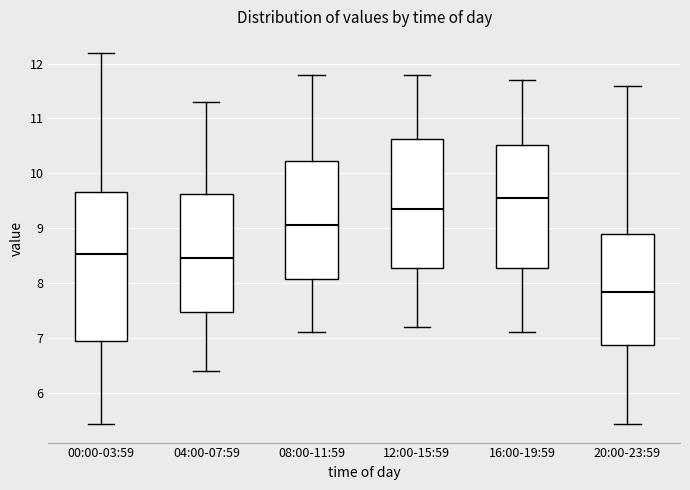

Reading left to right, read every box against the y-axis: the position of its median line, the range the box covers, and the ends of its whiskers. The values are not printed on the chart, so give them approximately, as read against the axis.

00:00-03:59: median 8.5, box 7.0 to 9.7, whiskers 5.4 to 12.2
04:00-07:59: median 8.5, box 7.5 to 9.6, whiskers 6.4 to 11.3
08:00-11:59: median 9.1, box 8.1 to 10.2, whiskers 7.1 to 11.8
12:00-15:59: median 9.4, box 8.3 to 10.6, whiskers 7.2 to 11.8
16:00-19:59: median 9.6, box 8.3 to 10.5, whiskers 7.1 to 11.7
20:00-23:59: median 7.8, box 6.9 to 8.9, whiskers 5.4 to 11.6